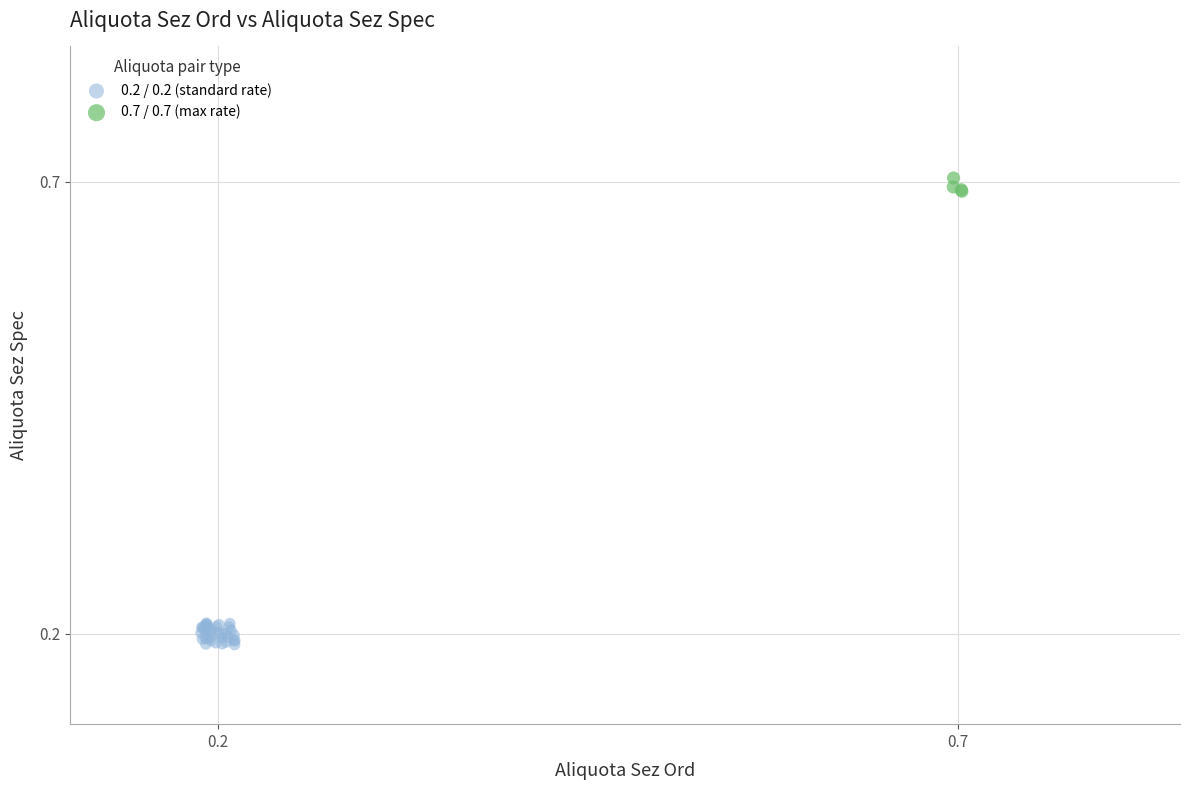

Which series has the largest Y range (max minus min)?

0.2 / 0.2 (standard rate)